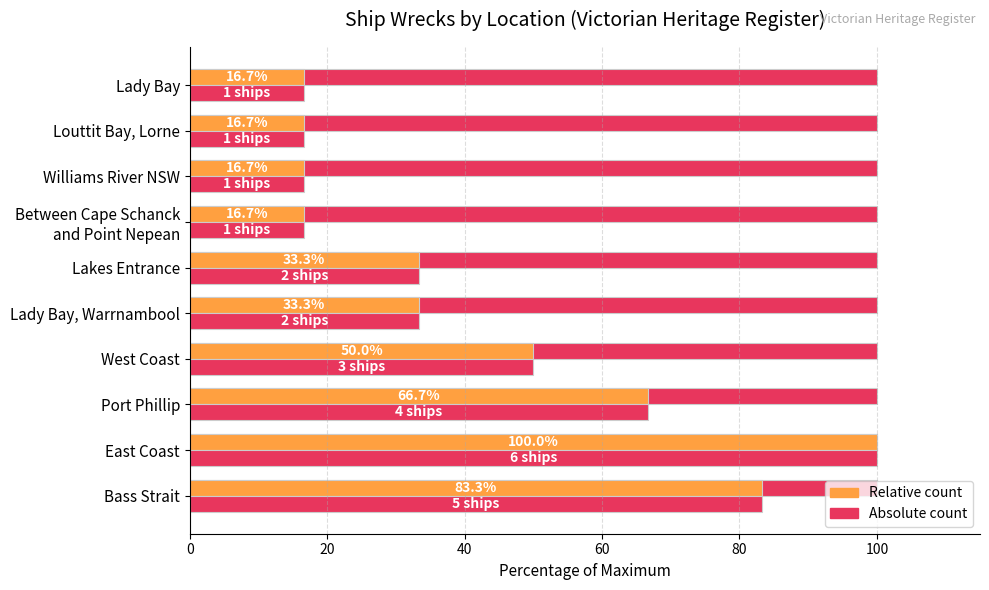

Count the number of categories in the chart.

10